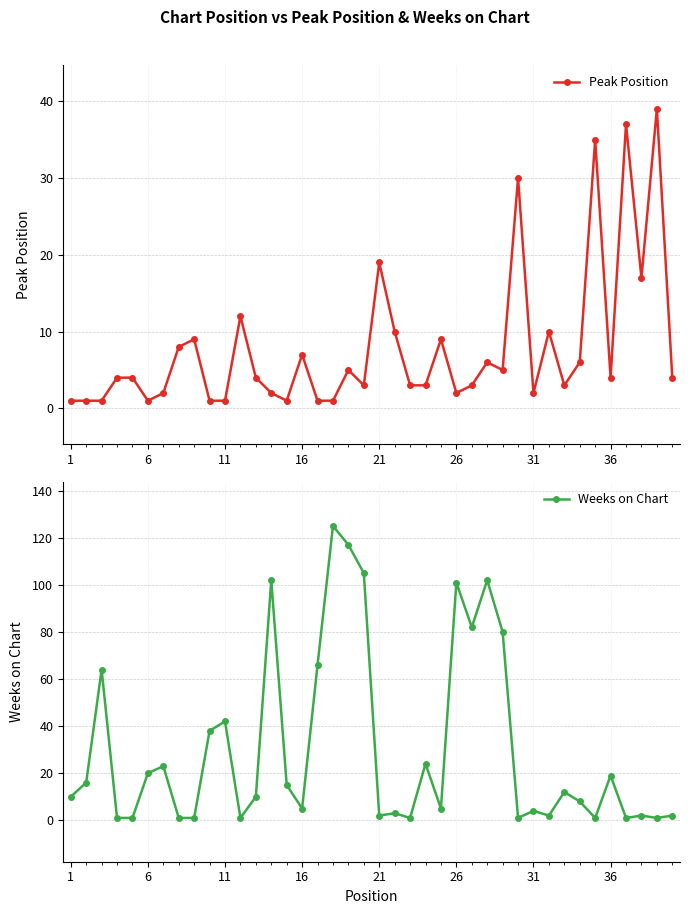

Reading left to right, extract all data points from this chart.

Peak Position: 1	1	1	4	4	1	2	8	9	1	1	12	4	2	1	7	1	1	5	3	19	10	3	3	9	2	3	6	5	30	2	10	3	6	35	4	37	17	39	4
Weeks on Chart: 10	16	64	1	1	20	23	1	1	38	42	1	10	102	15	5	66	125	117	105	2	3	1	24	5	101	82	102	80	1	4	2	12	8	1	19	1	2	1	2